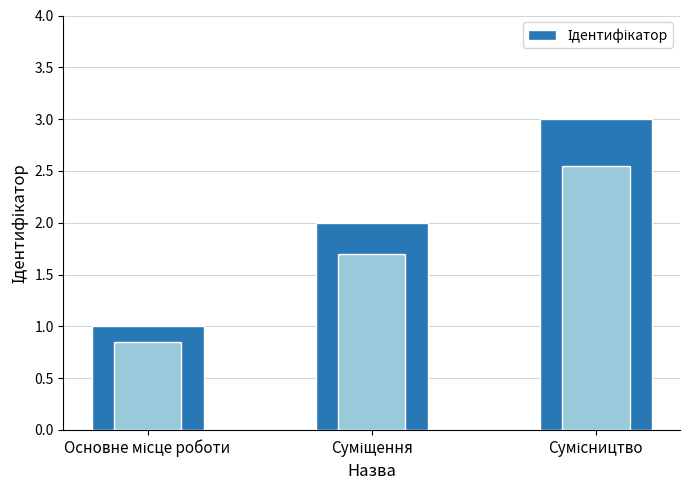

Reading left to right, list all the values displayed in this chart.

1	2	3